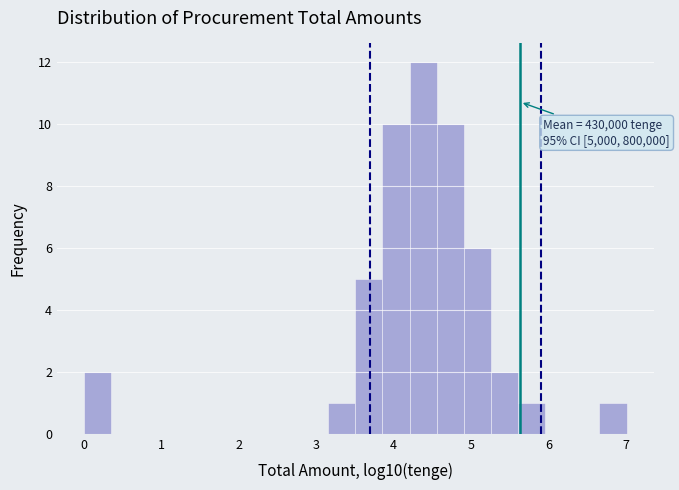

Around what value on the x-axis is the tallest bar? Give the approximate position of its centre, as read against the axis.

4.4